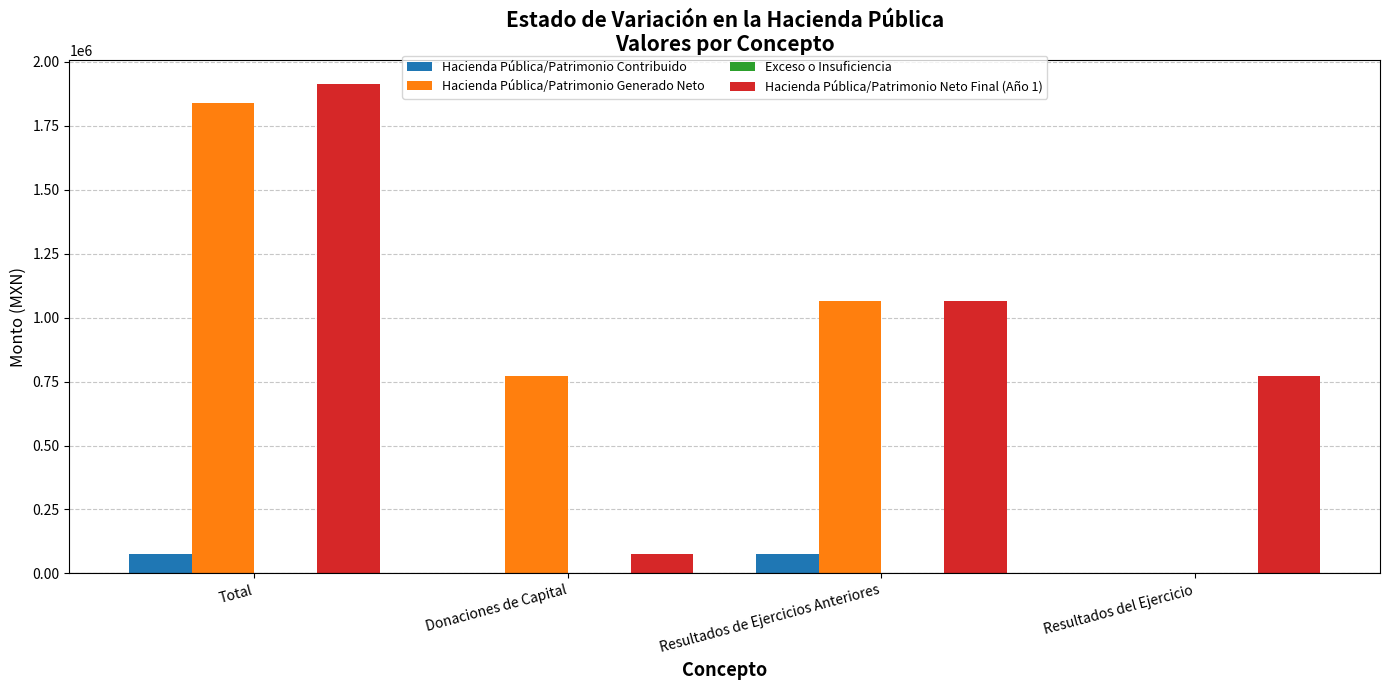

What is the average value of the Hacienda Pública/Patrimonio Generado Neto series?

918332.3